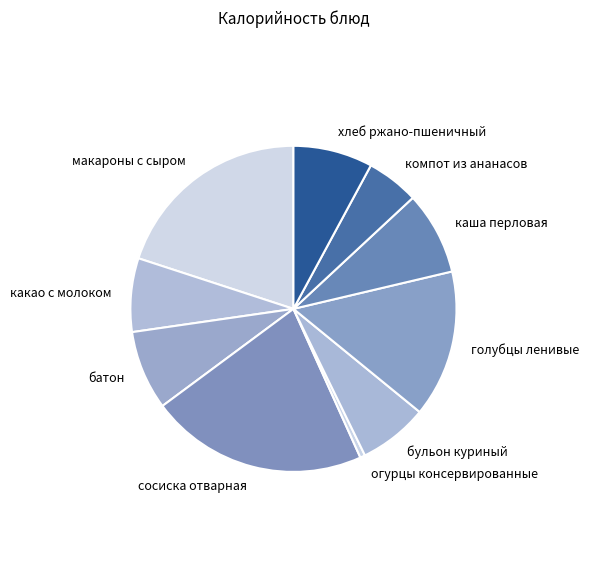

Is there a majority slice in this chart?

No